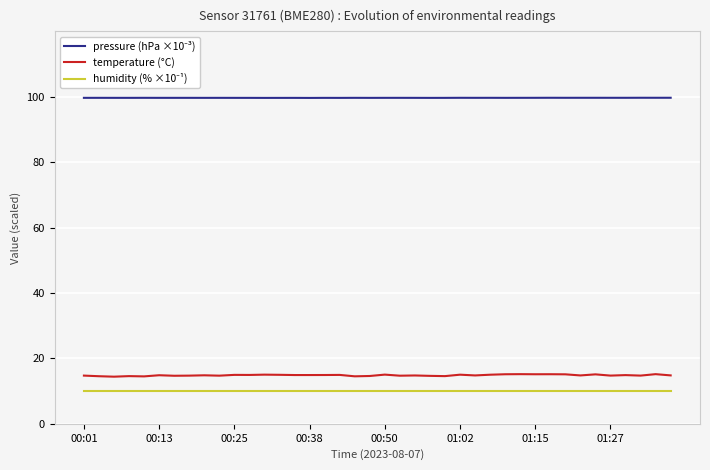

Which has a higher value, 26 or 33?

33